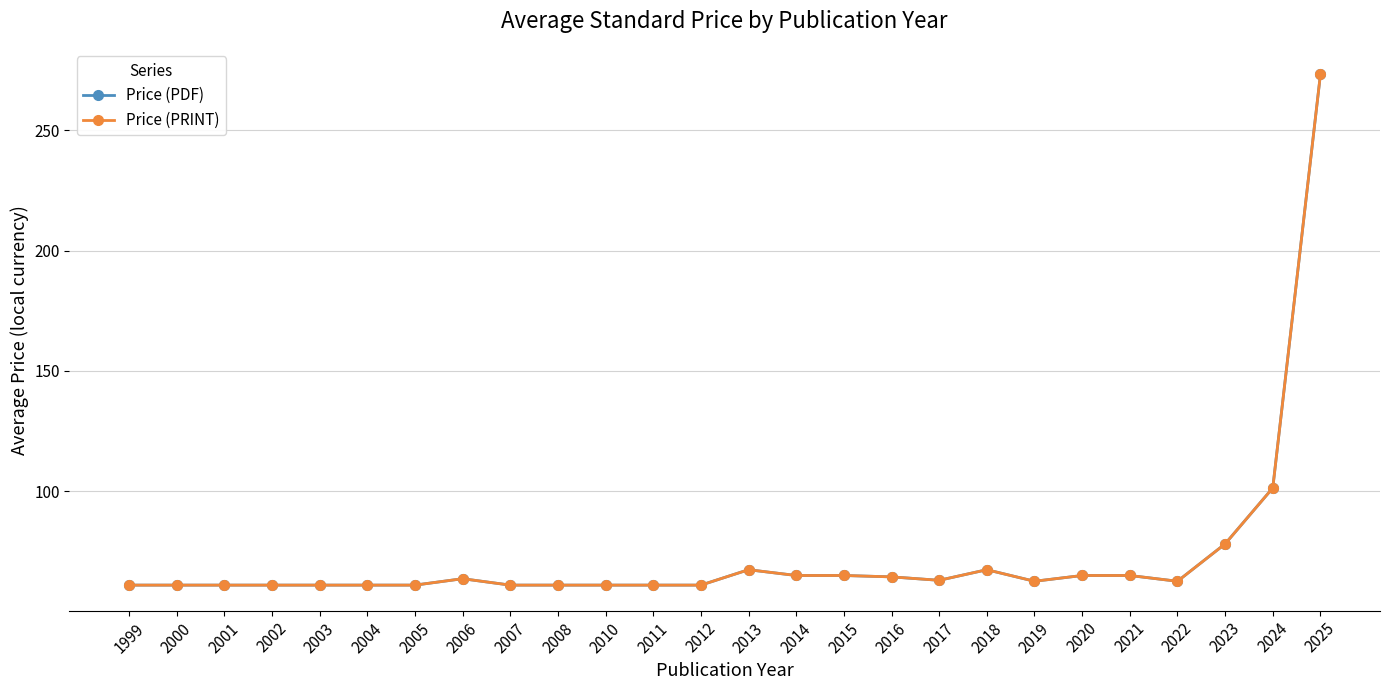

Does the chart have visible grid lines?

Yes